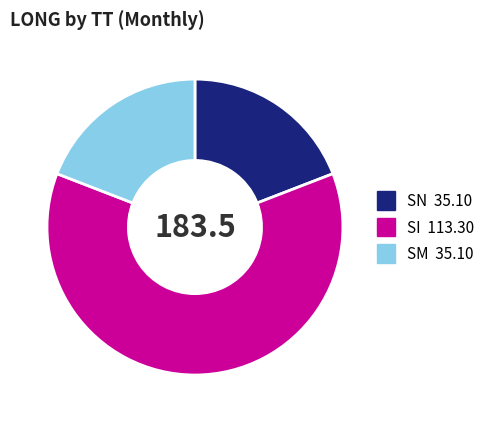

How many slices are in this pie chart?

3